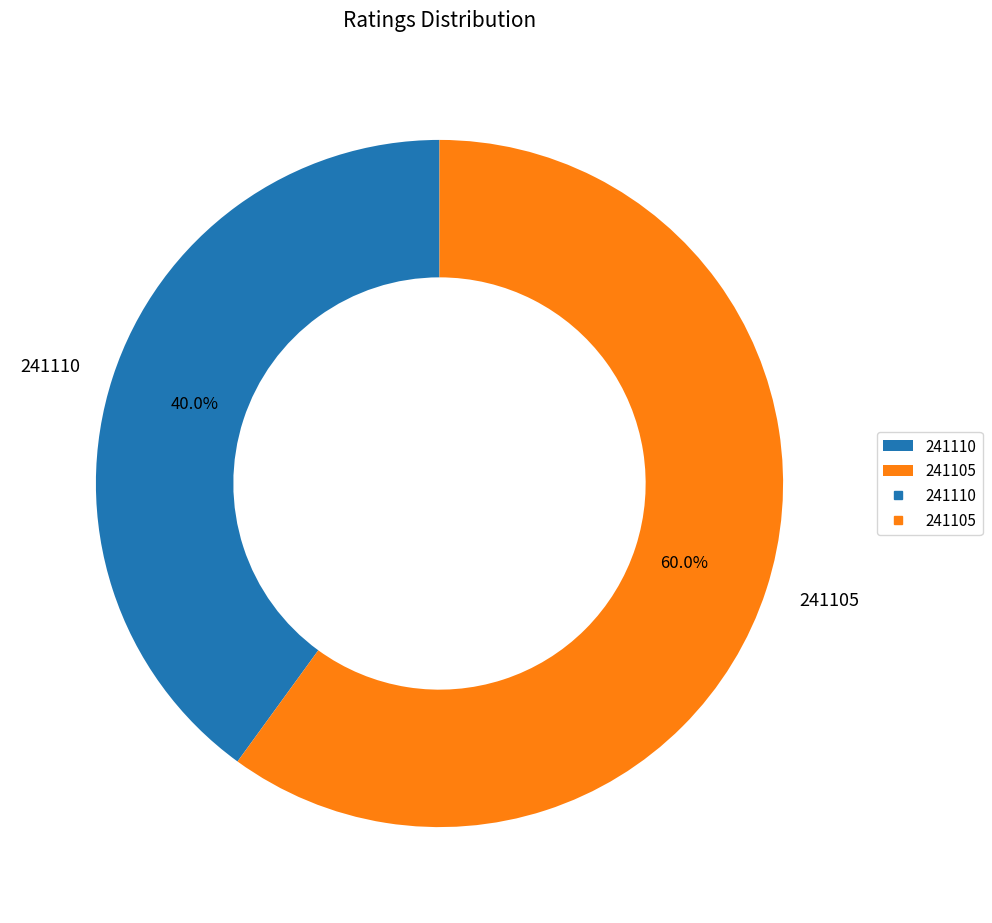

What is the smallest slice in the pie chart?

241110